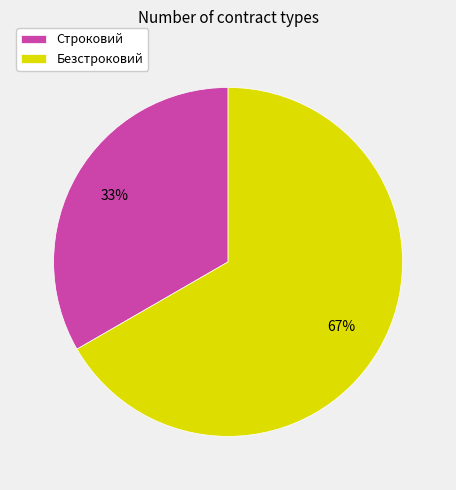

How many slices are in this pie chart?

2